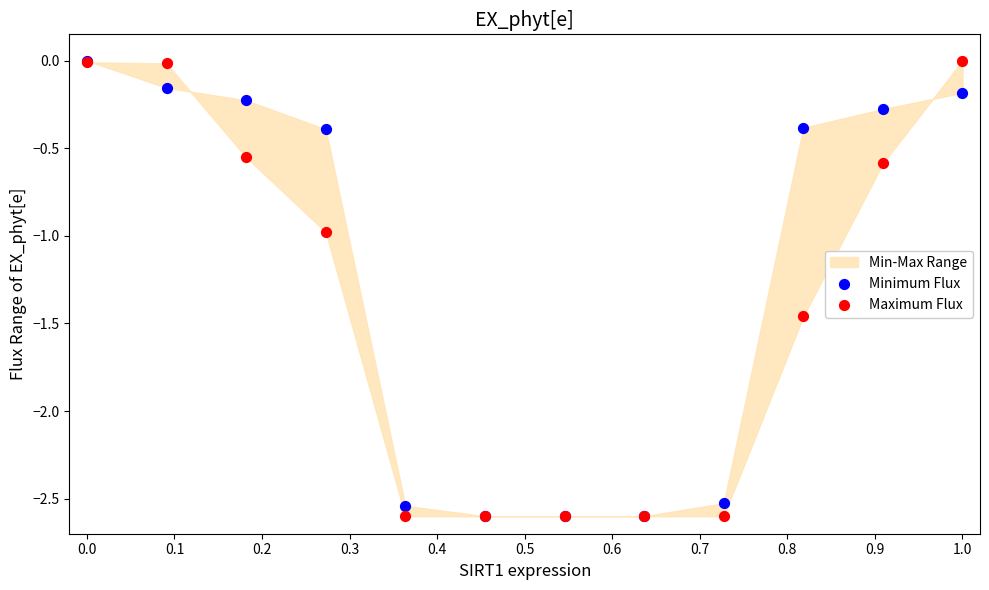

Which series reaches the minimum Y coordinate?

Minimum Flux